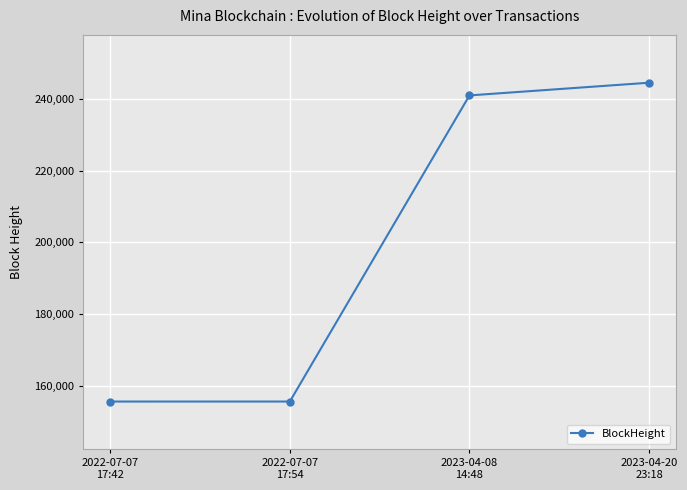

True or false: the data shows 60646 at 2022-07-07
17:54.

False